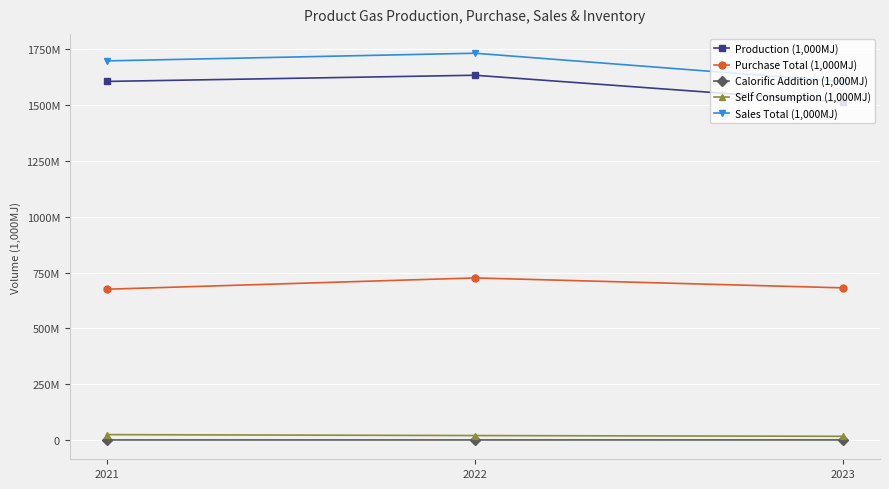

Is this an area chart (filled region under the line)?

No